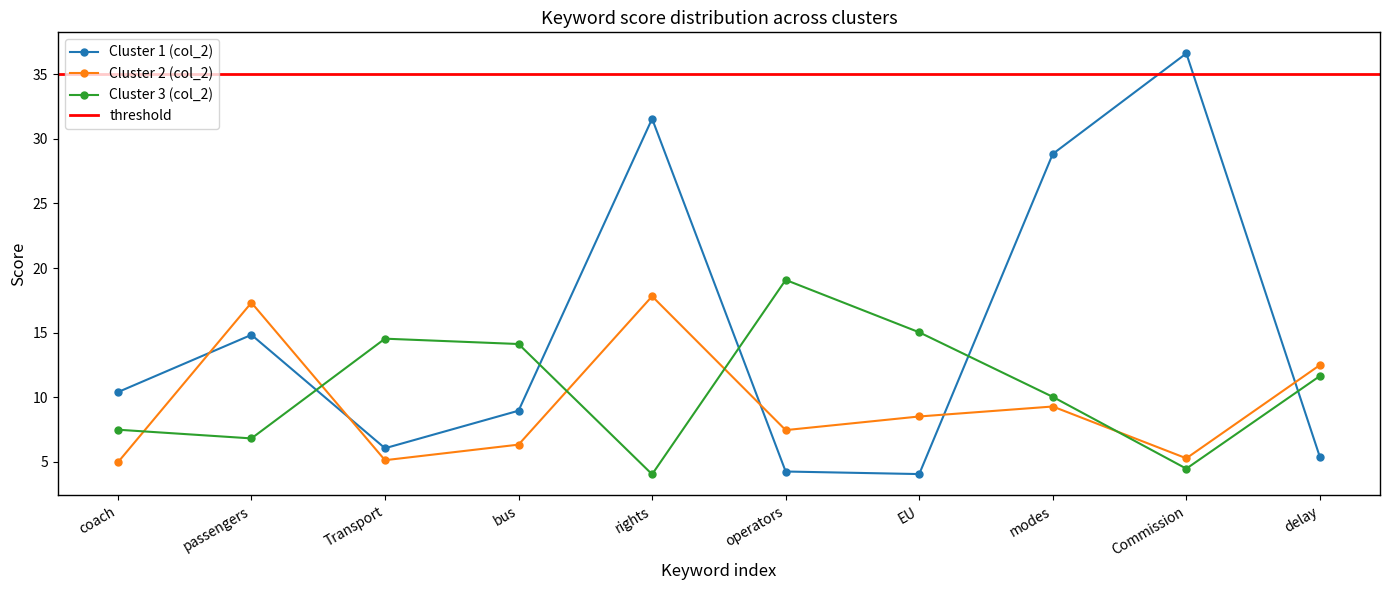

What position from the left is rights?

5